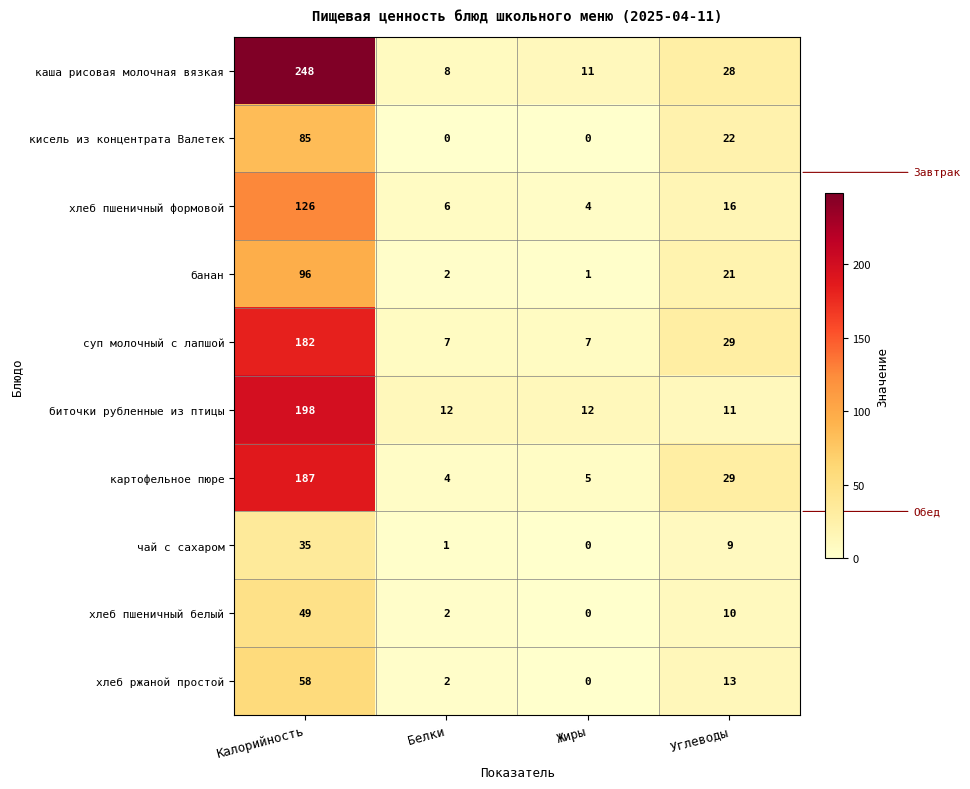

Which label corresponds to the largest value in the chart?

Калорийность